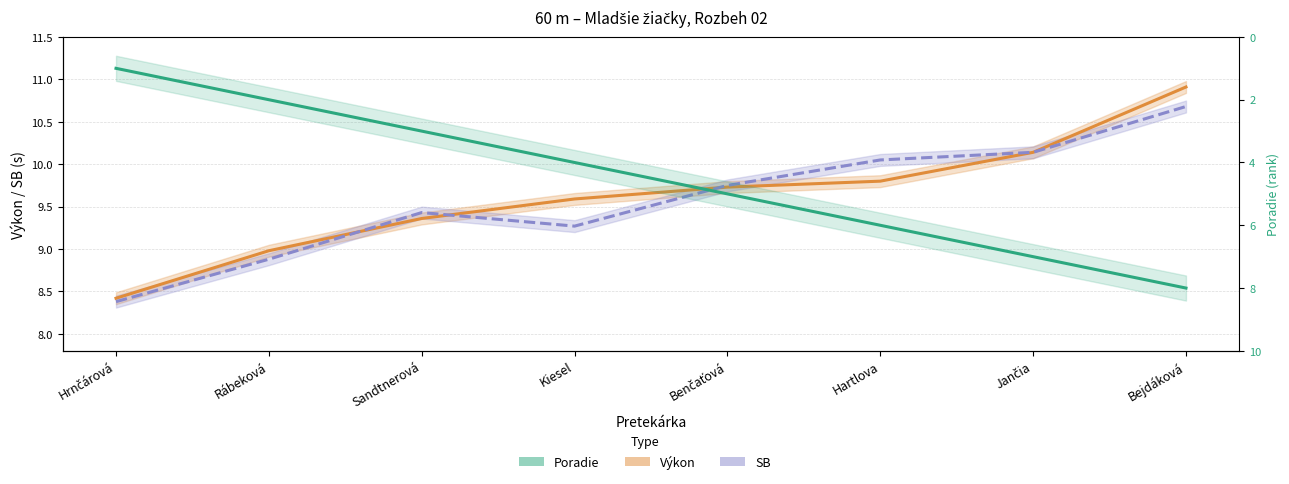

True or false: Poradie and SB intersect in this chart.

False